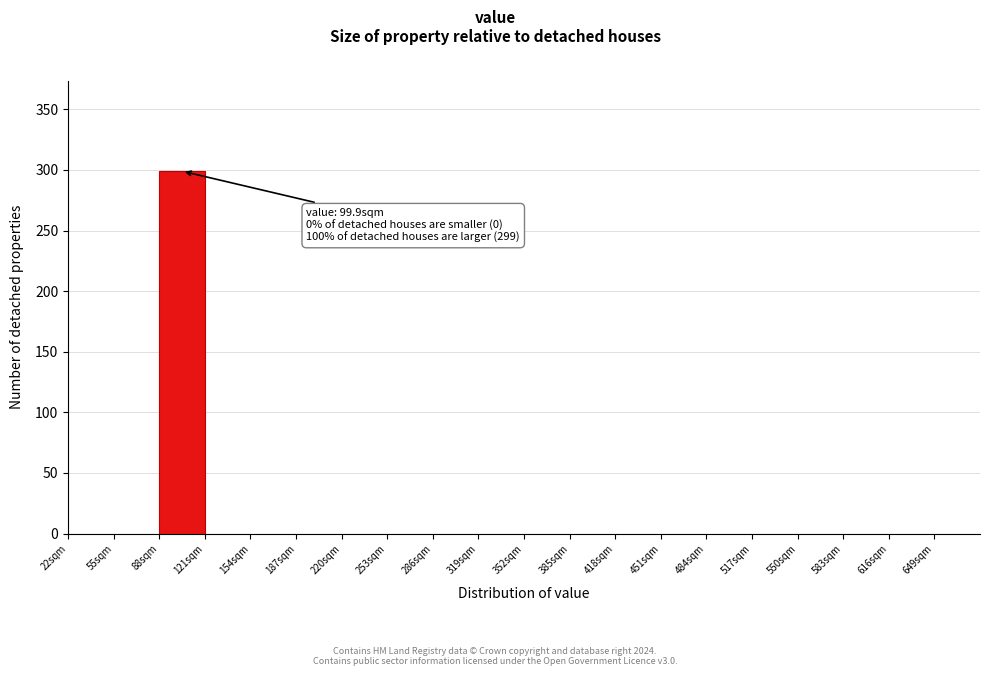

Which range on the x-axis has the tallest bar?

88 to 121